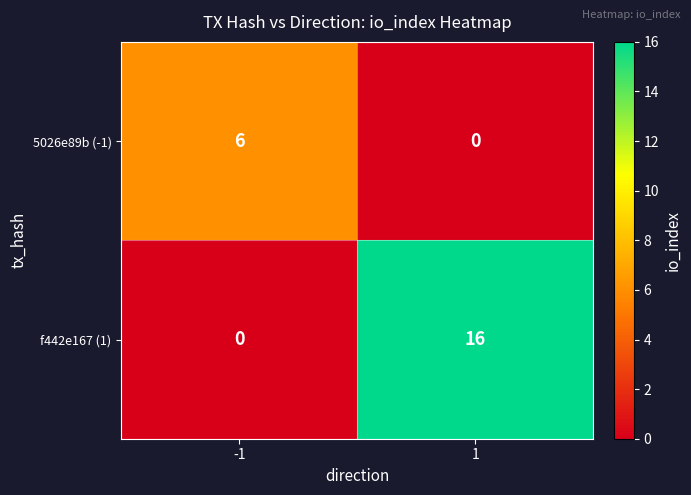

Which series has the largest range (max minus min)?

f442e167 (1)